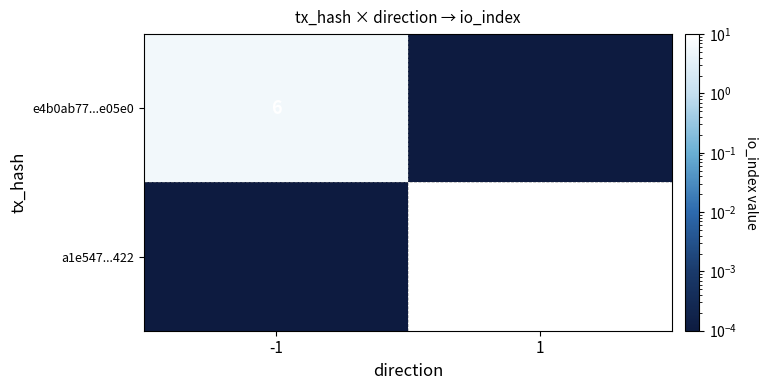

The e4b0ab77...e05e0 series shows 10.7 at -1. True or false?

False